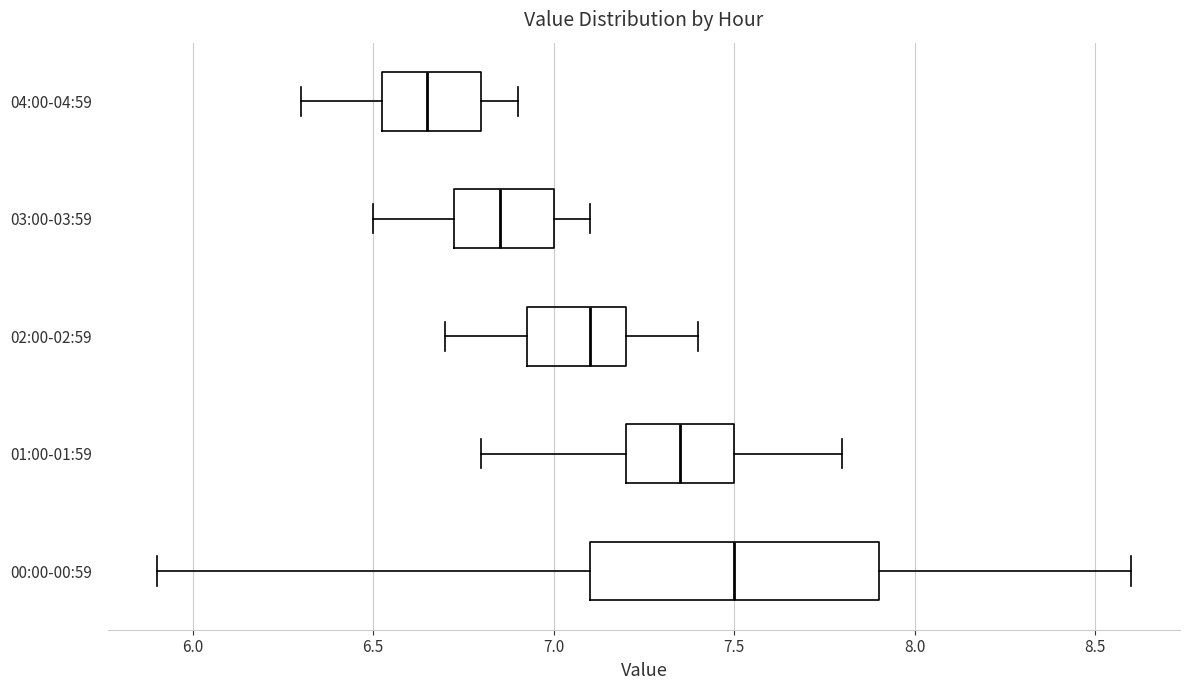

Which box has the furthest to the right median line?

00:00-00:59